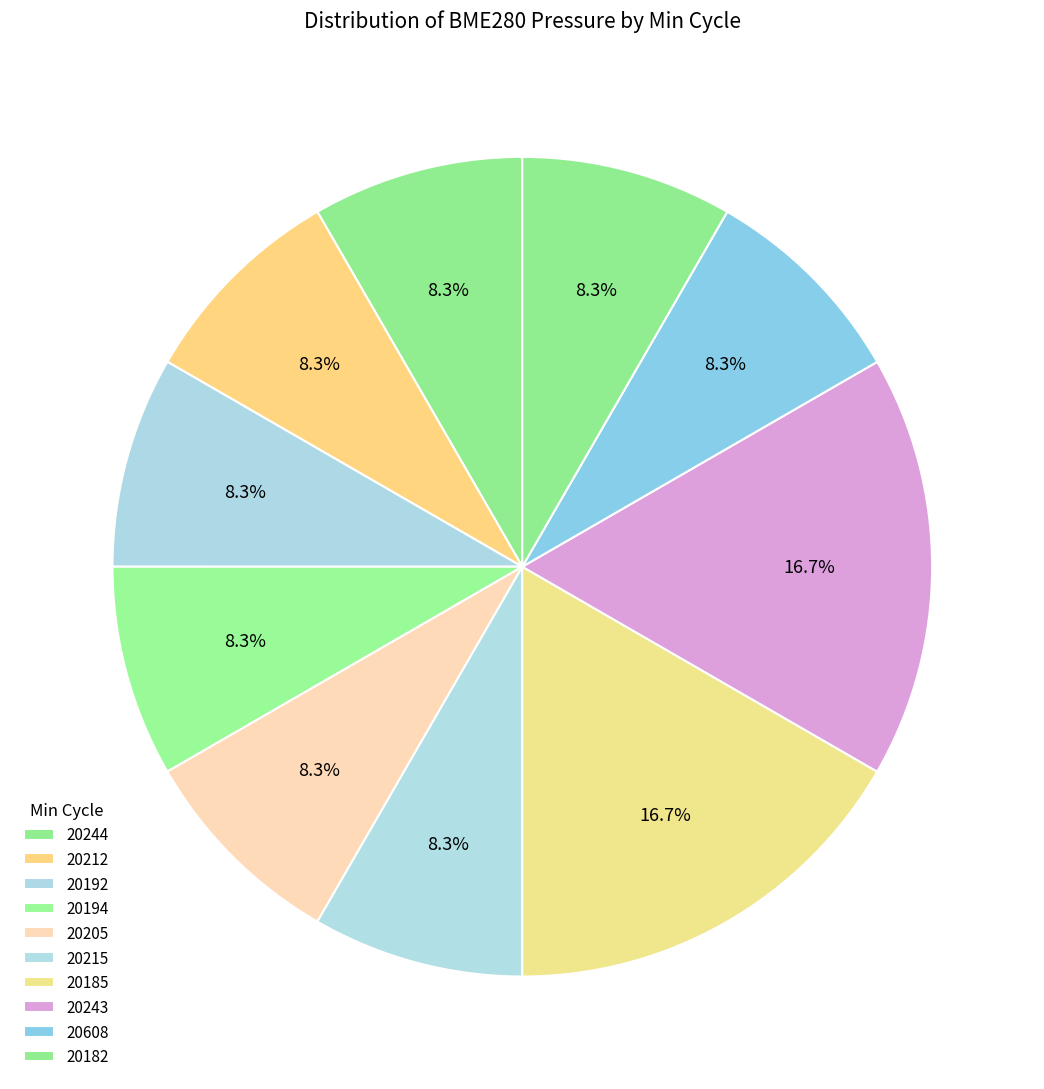

How many segments does this pie chart have?

10